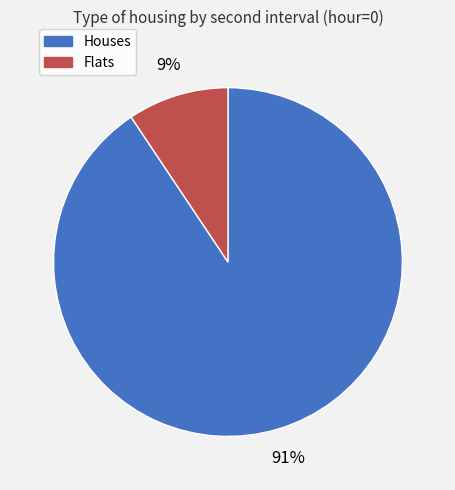

To the nearest percent, what percentage of the pie is Flats?

9%